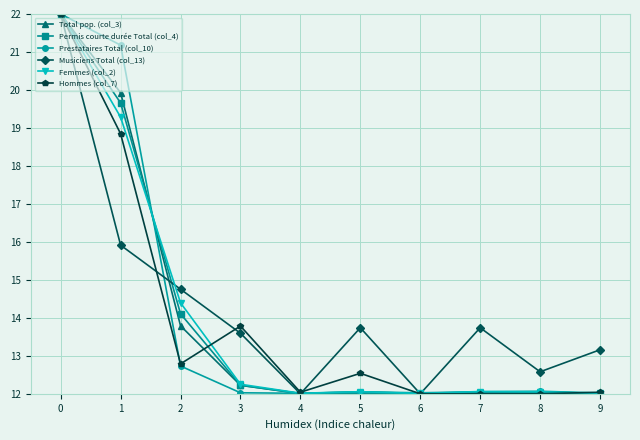

Is this an area chart (filled region under the line)?

No